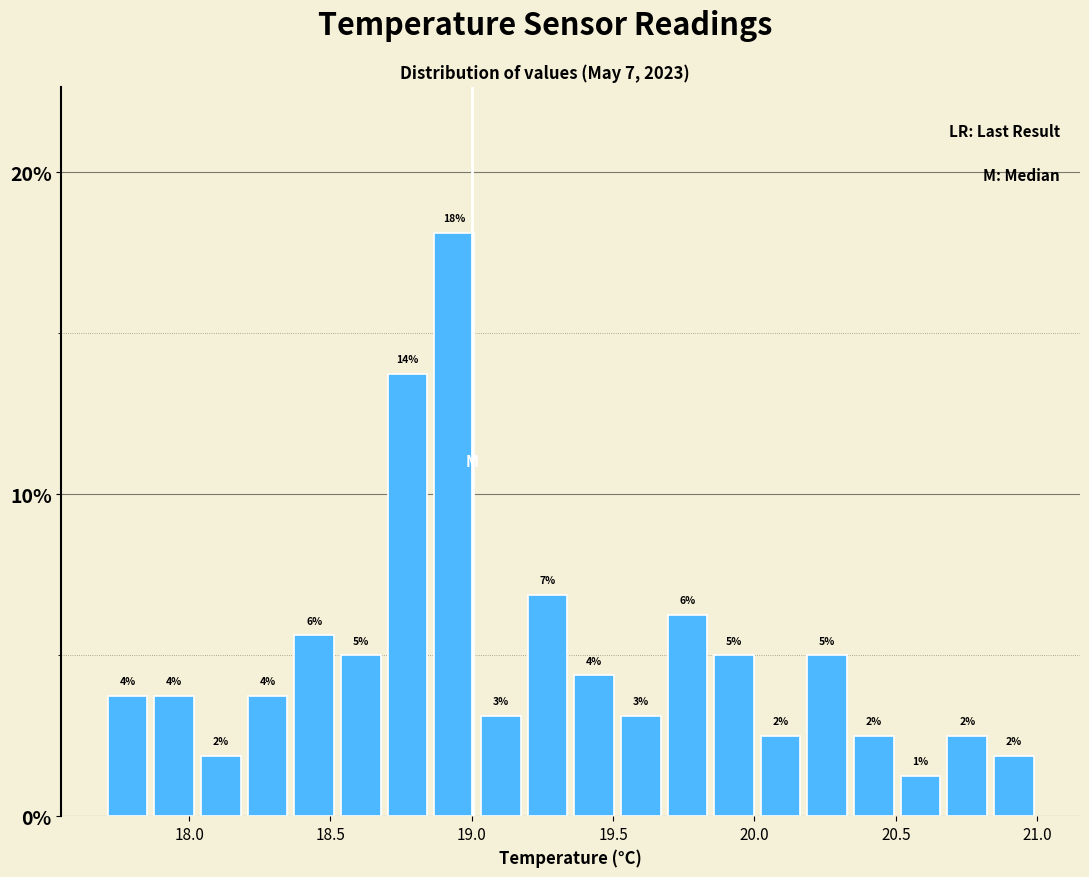

Around what value on the x-axis is the tallest bar? Give the approximate position of its centre, as read against the axis.

18.95